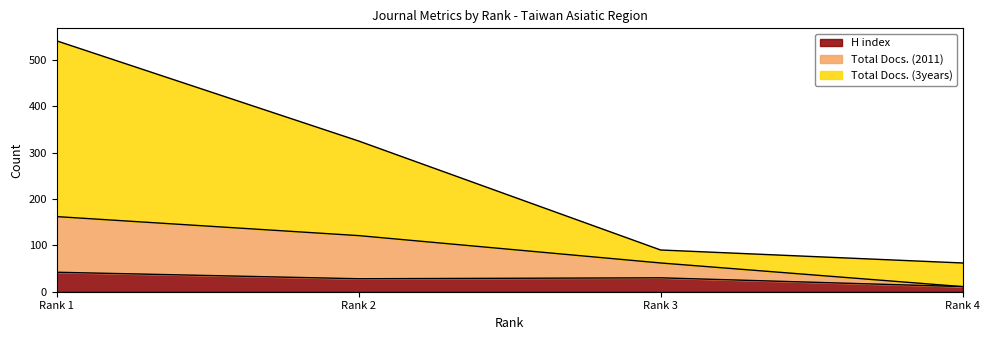

What is the difference between the second highest and minimum values in the H index series?

19